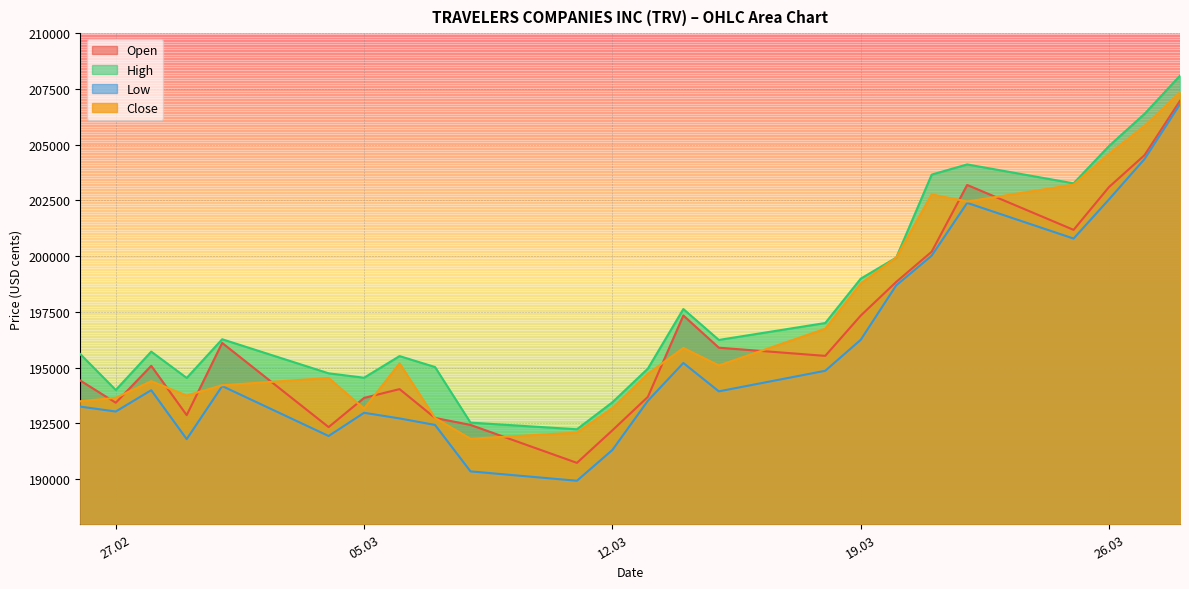

What is the label of the 23rd point from the left?

27.03.2024